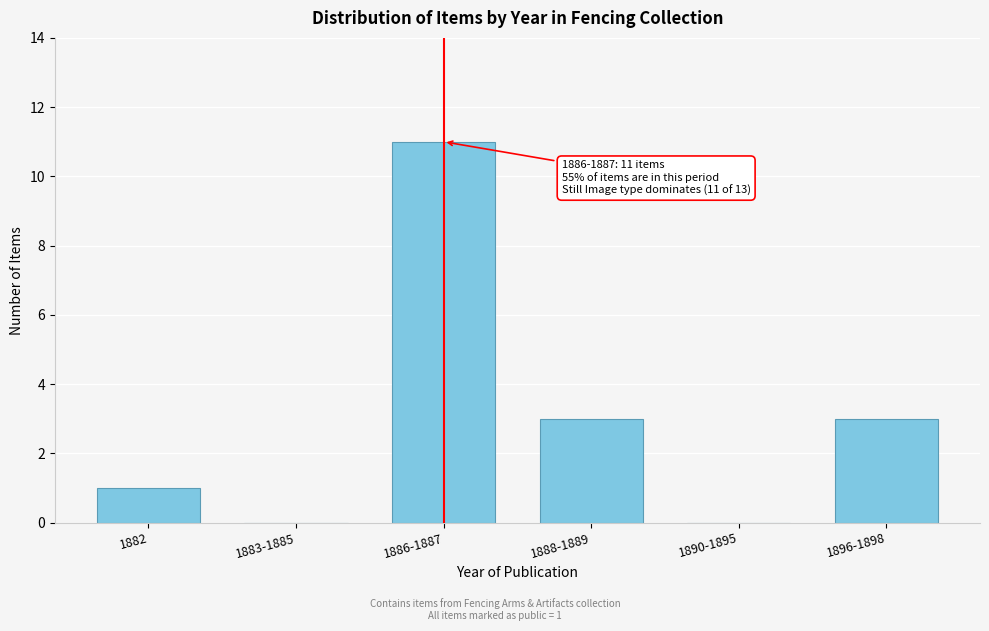

Reading left to right, transcribe all the data shown in this chart.

1882=1	1883-1885=0	1886-1887=11	1888-1889=3	1890-1895=0	1896-1898=3